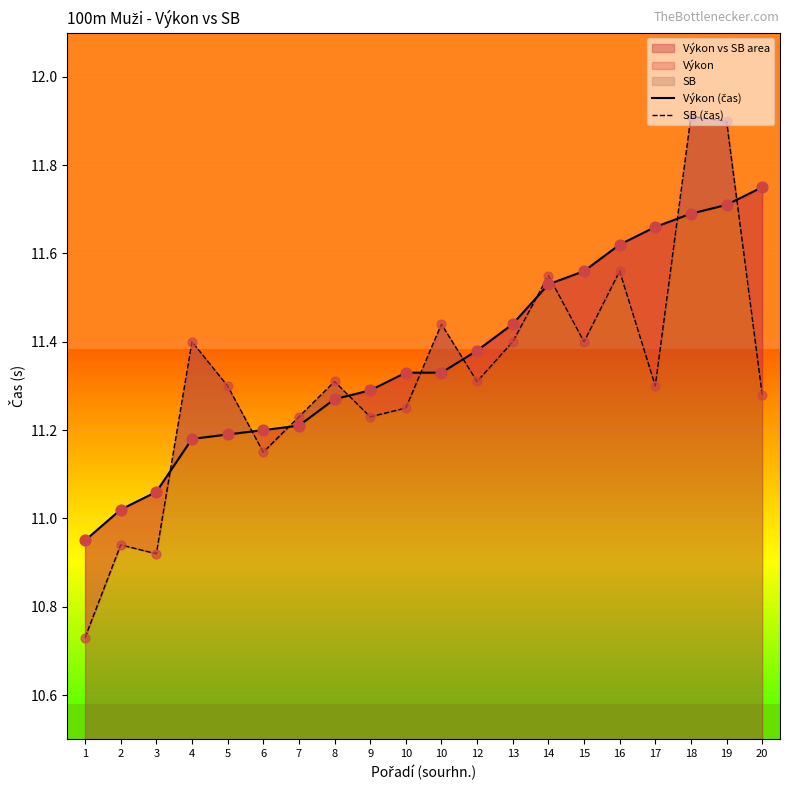

Which series reaches the maximum Y coordinate?

SB (čas)